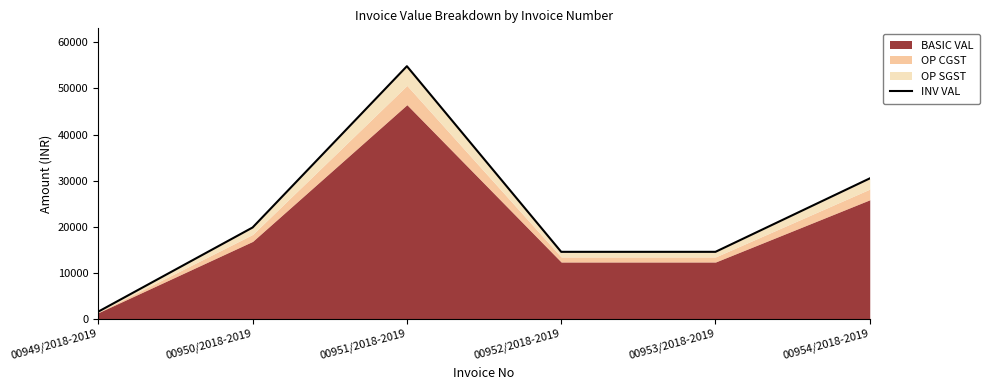

How many interior local peaks (higher than both neighbors) does the data have?

1